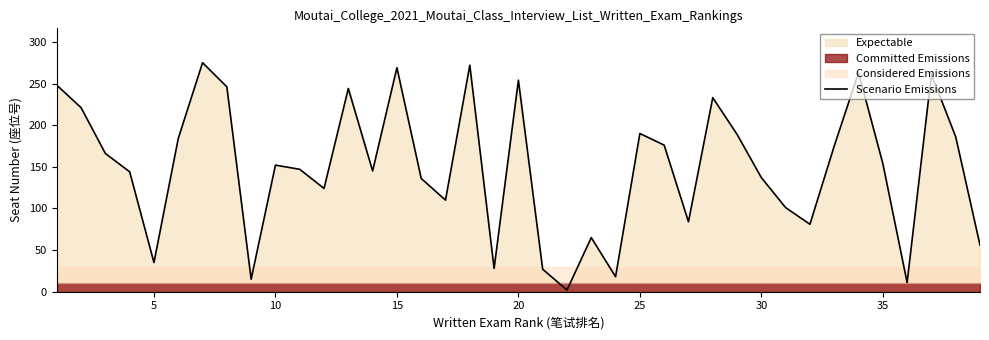

True or false: Scenario Emissions has a value of 154 at 35.

True